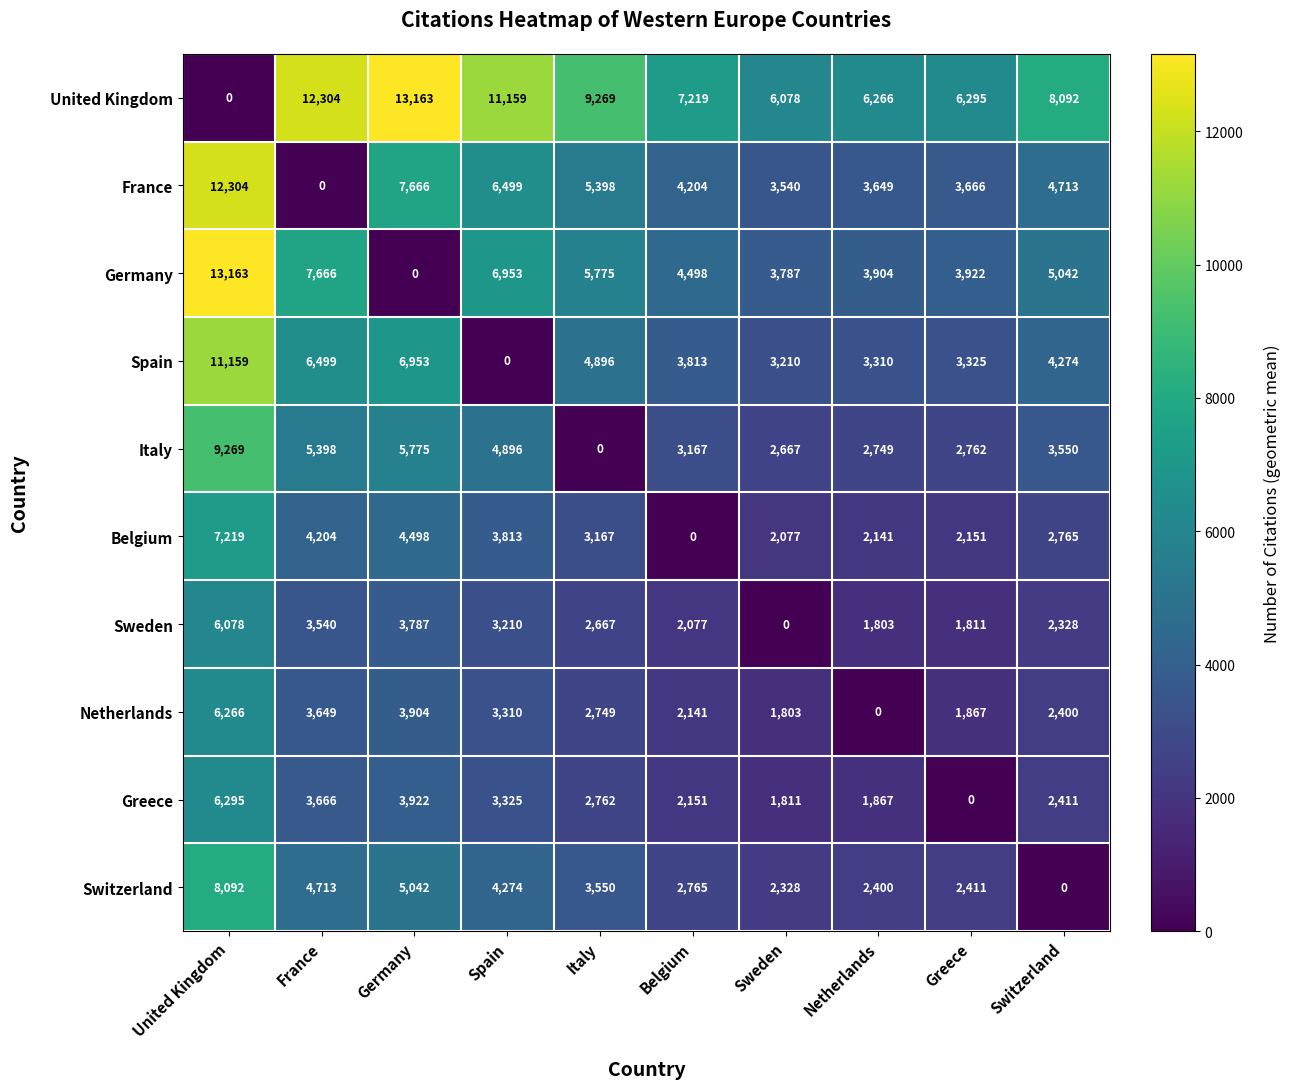

How many distinct data groups are displayed?

10